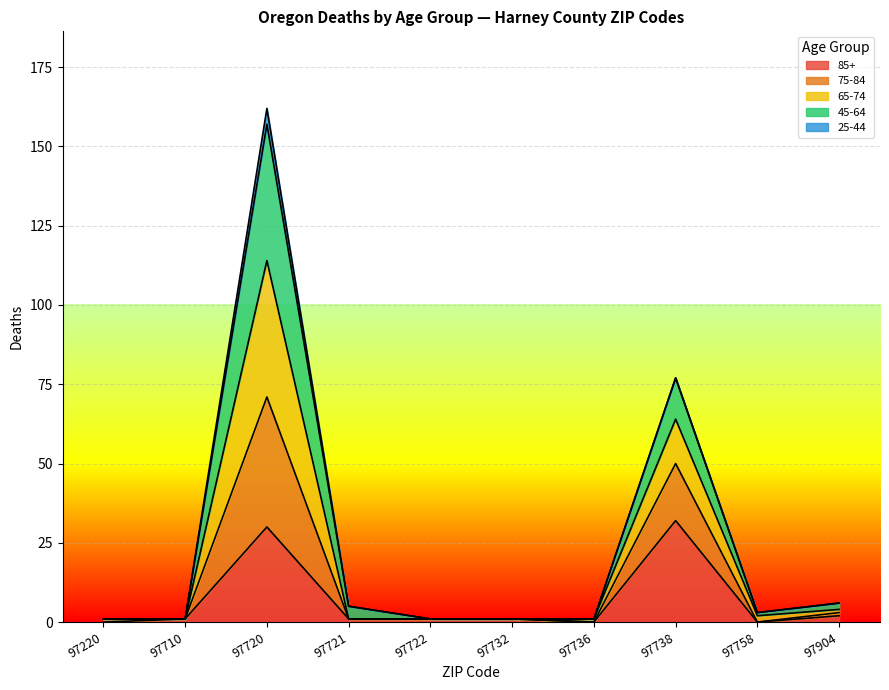

Between 97720 and 97758, which series saw the biggest shift?

45-64